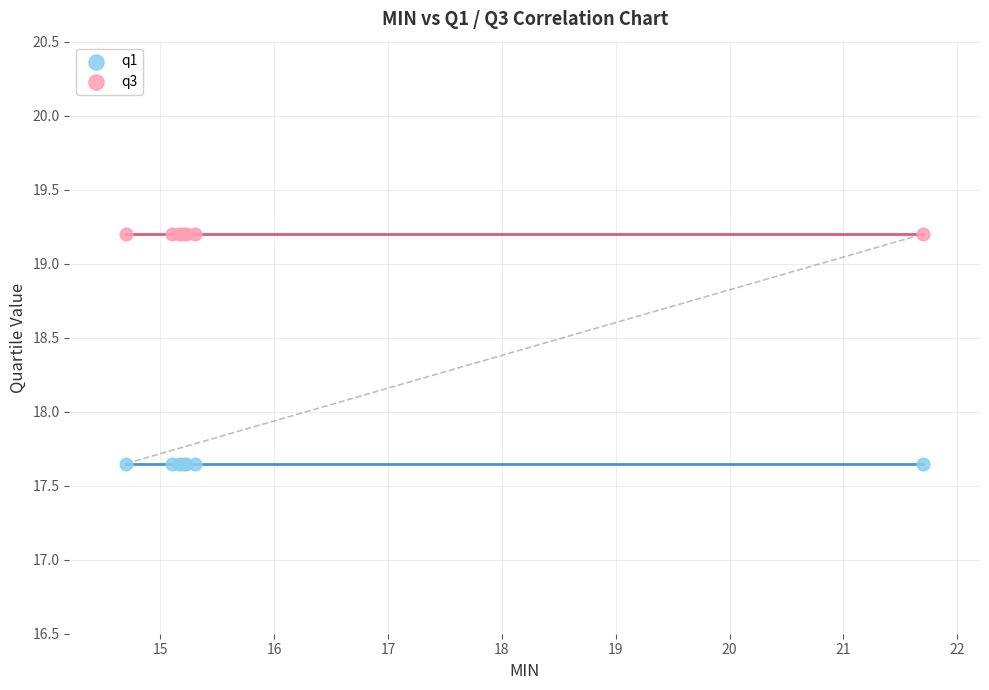

Which series reaches the minimum Y coordinate?

q1